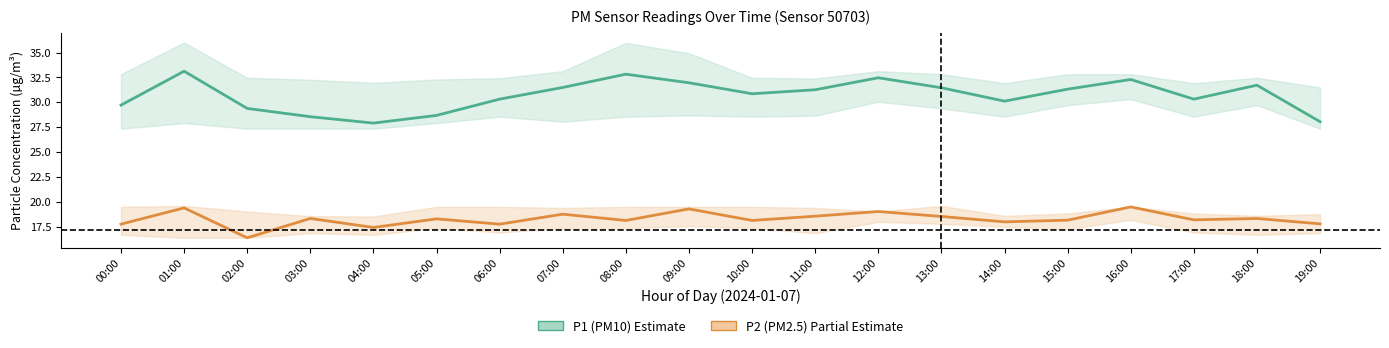

Rank the series at 01:00 from highest to lowest value.

P1 (PM10), P2 (PM2.5)